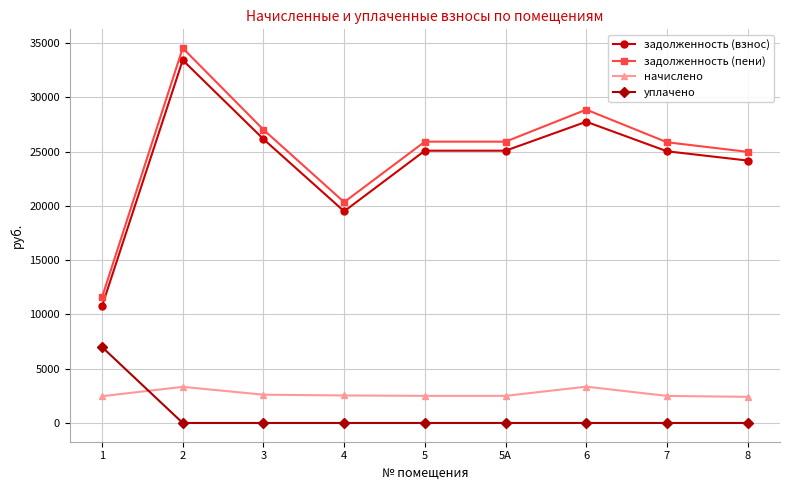

Where is the first local maximum for задолженность (взнос)?

2